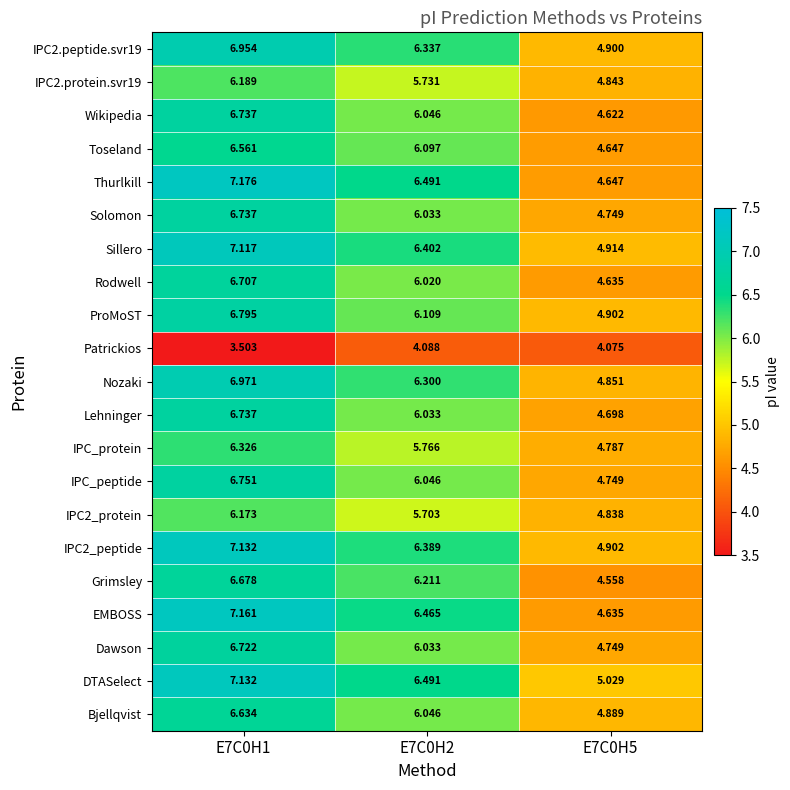

Is the value of IPC_protein at E7C0H2 greater than the value of Patrickios at E7C0H5?

Yes